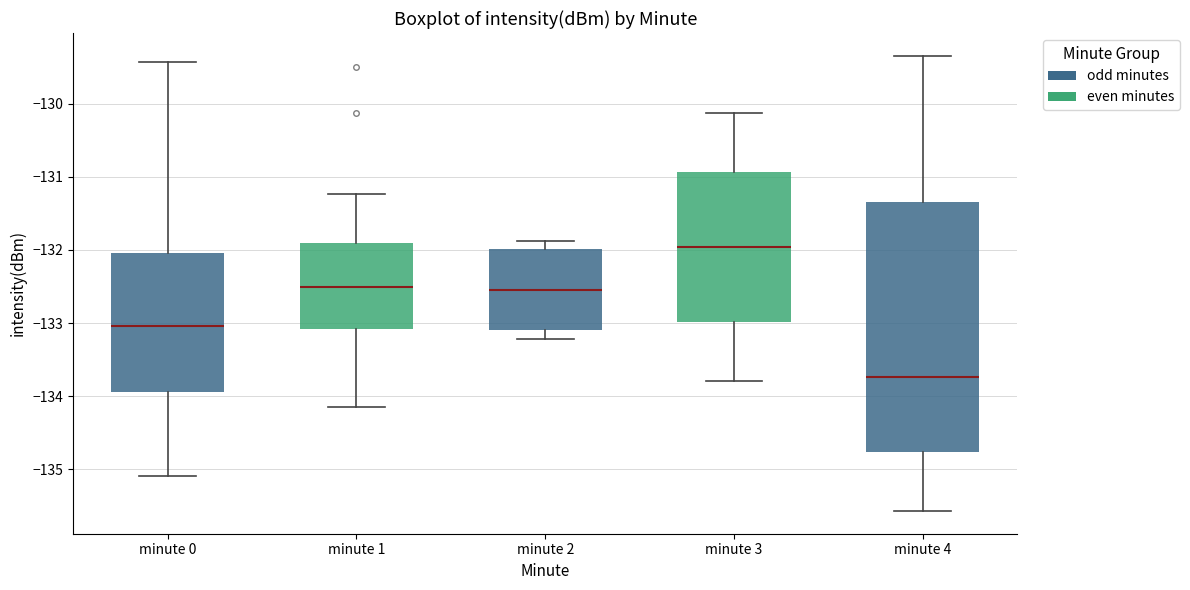

Reading left to right, transcribe this box plot: for each box, give where its median line is, the range the box spans, and where its two whiskers end, as read against the y-axis. The values are not printed on the chart, so give them approximately, as read against the axis.

minute 0: median -133.0, box -133.9 to -132.0, whiskers -135.1 to -129.4
minute 1: median -132.5, box -133.1 to -131.9, whiskers -134.1 to -131.2
minute 2: median -132.5, box -133.1 to -132.0, whiskers -133.2 to -131.9
minute 3: median -132.0, box -133.0 to -130.9, whiskers -133.8 to -130.1
minute 4: median -133.7, box -134.8 to -131.3, whiskers -135.6 to -129.3